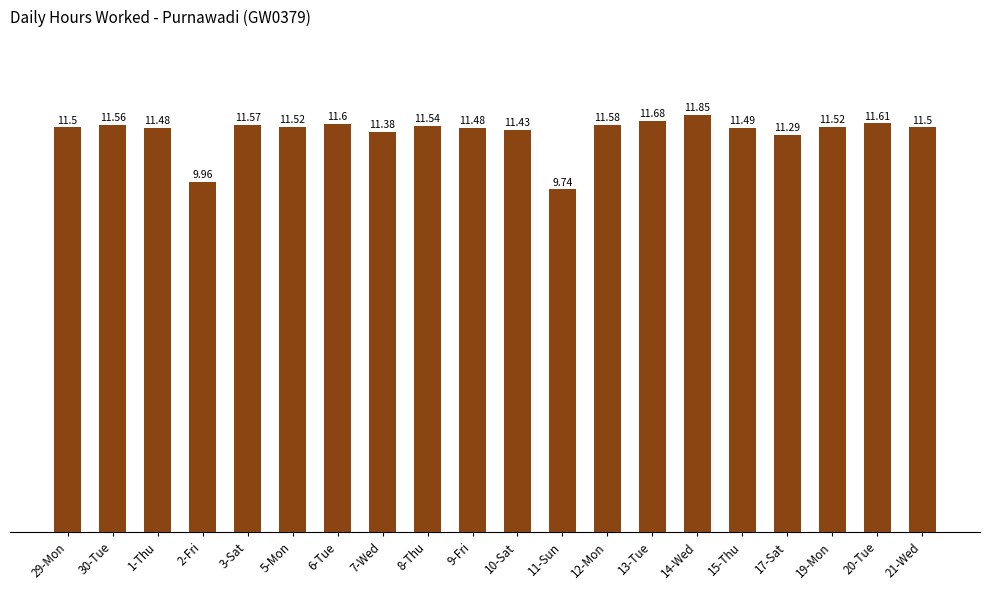

What is the sum of all values?

227.3